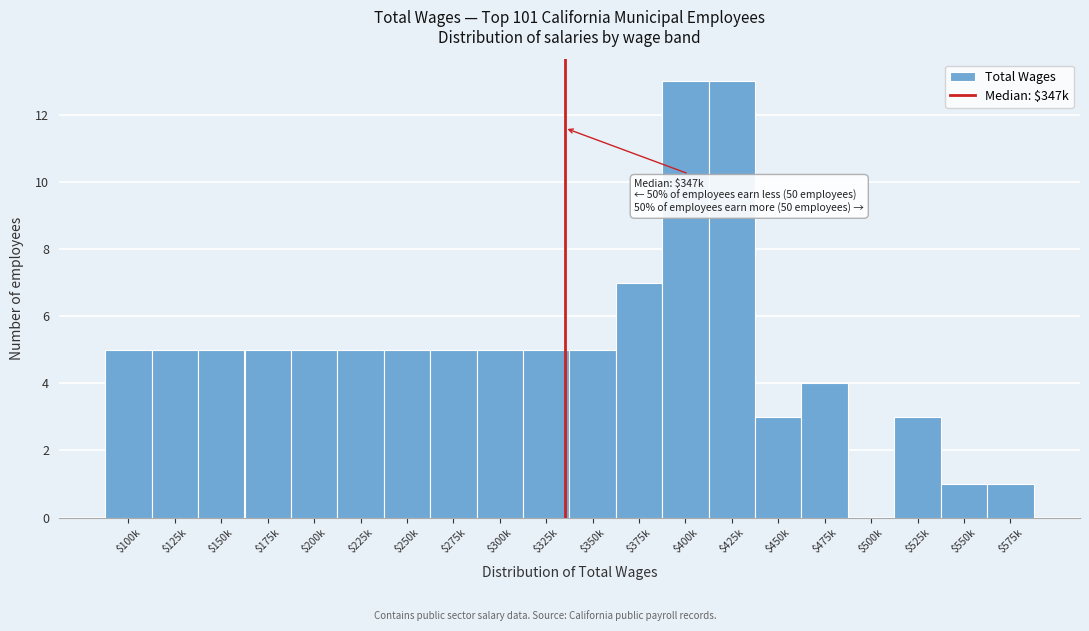

The value at $550k is 2. True or false?

False